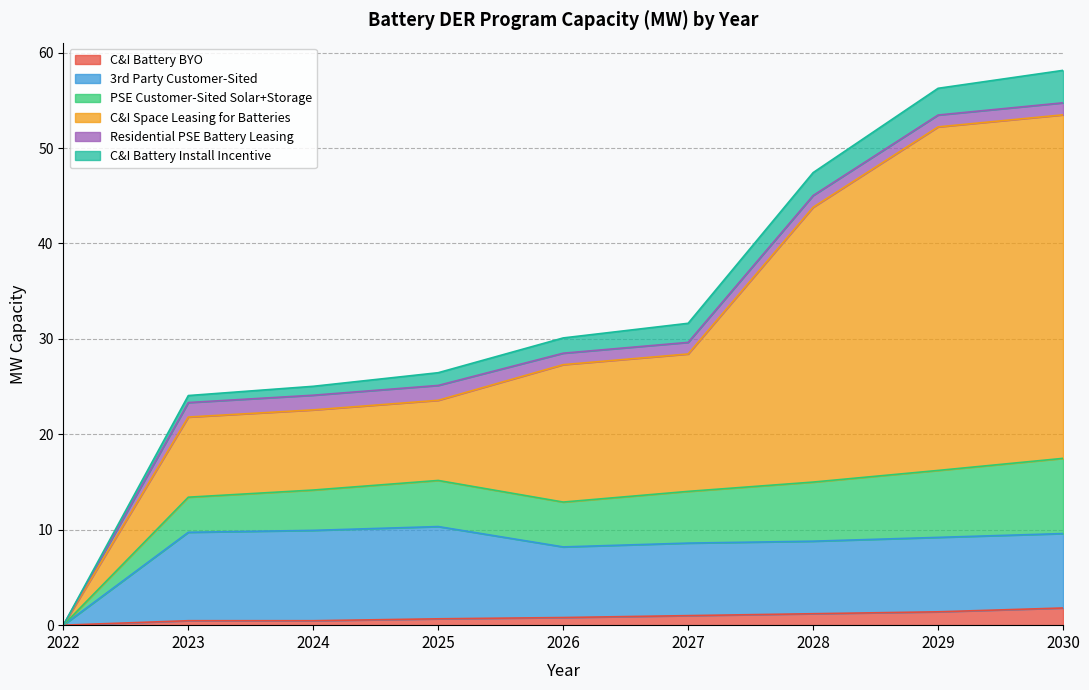

Is it true that PSE Customer-Sited Solar+Storage equals 4.2 at 2024?

True